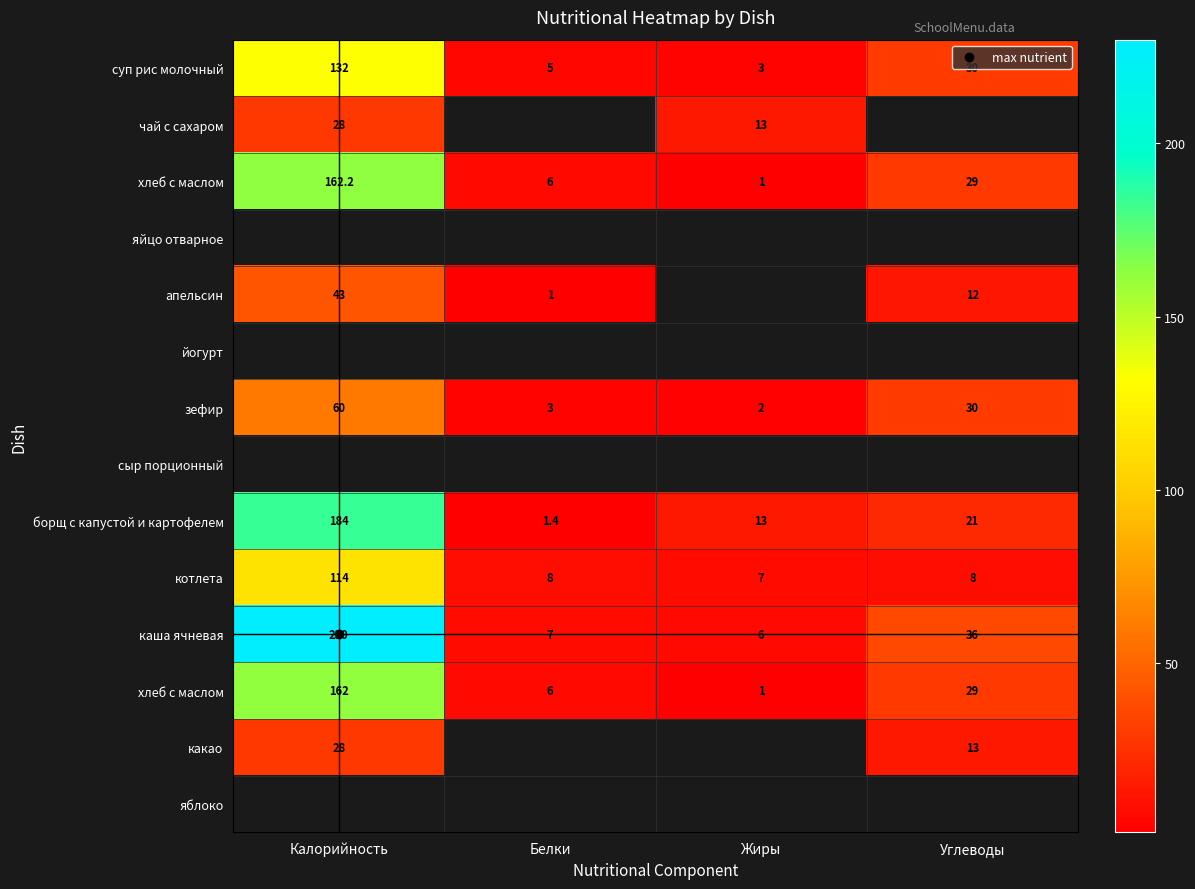

At which category does the chart reach its minimum across all series?

Жиры